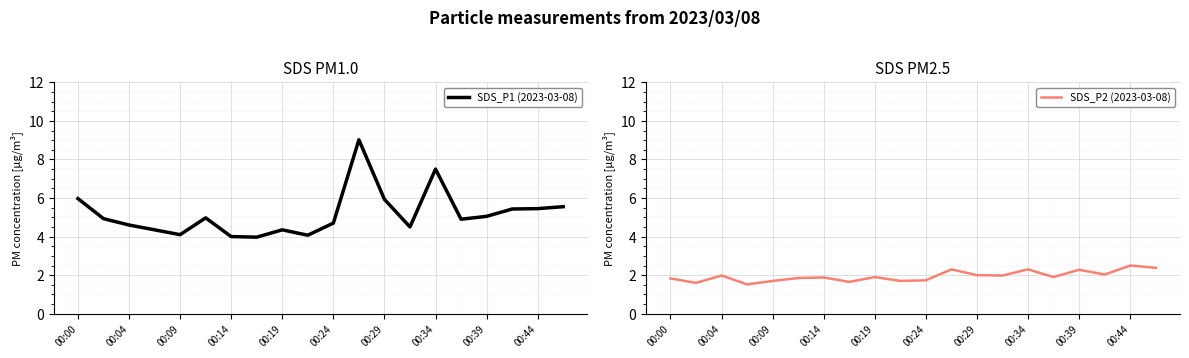

What are all the series names shown in the legend?

SDS_P1 (2023-03-08), SDS_P2 (2023-03-08)